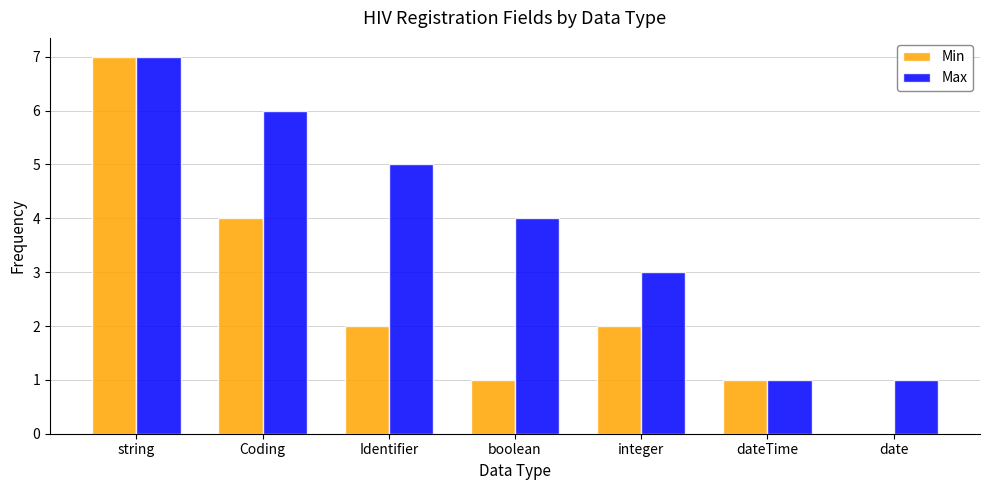

What is the sum of all Max values?

27